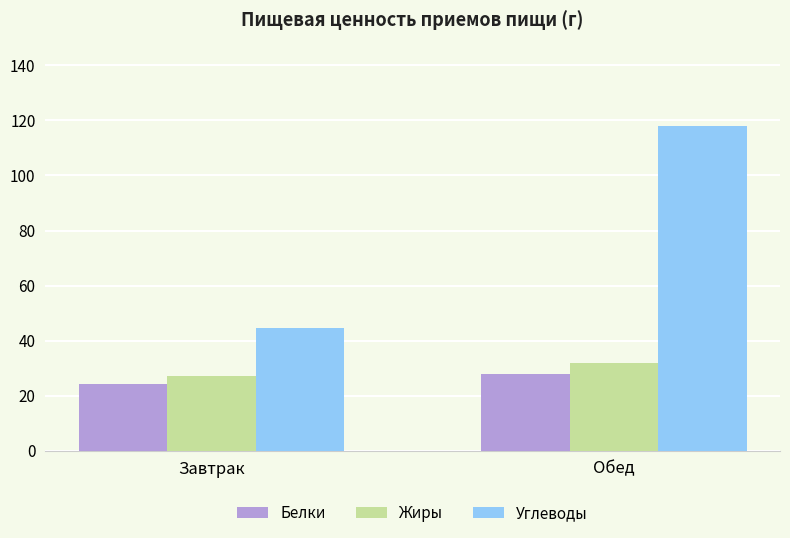

At how many categories does at least one series exceed 105?

1